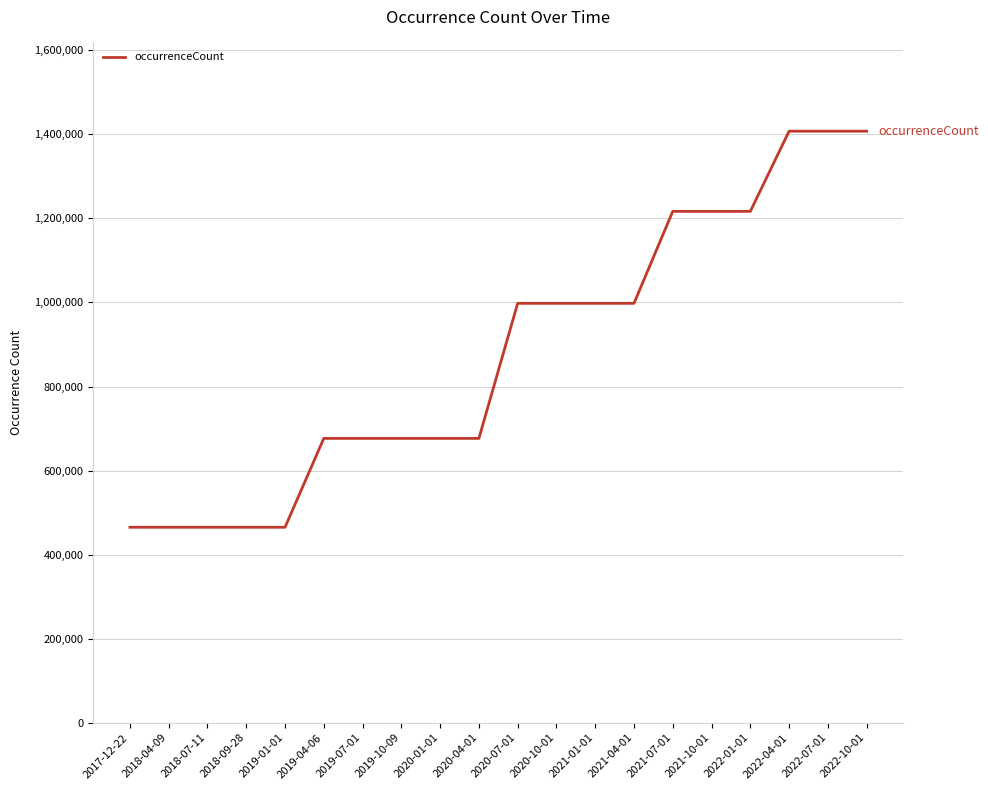

What is the difference between the maximum and minimum values?

942473